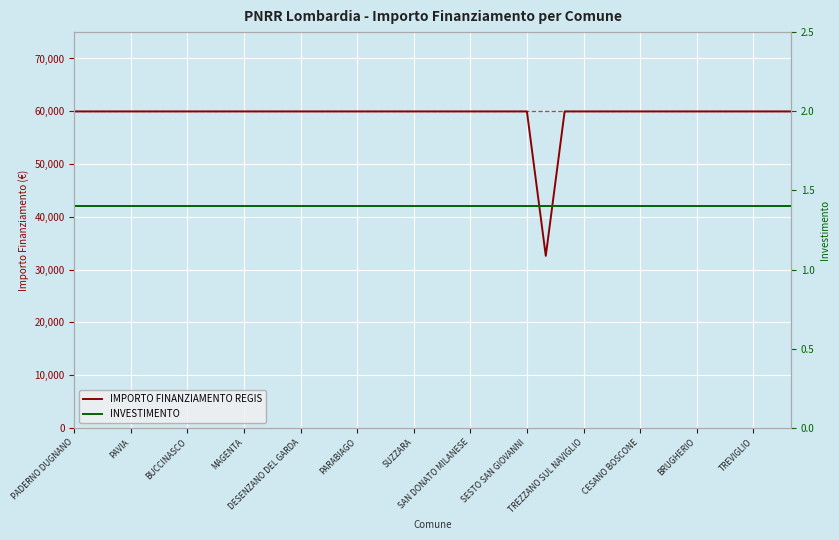

At 16, list the series in order from smallest to largest.

INVESTIMENTO, IMPORTO FINANZIAMENTO REGIS